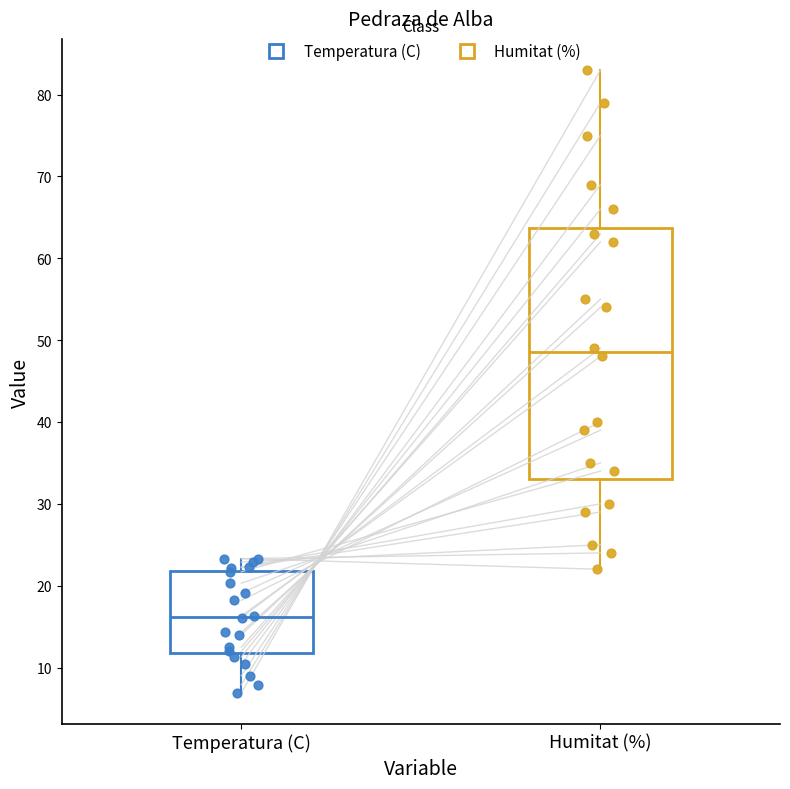

Reading left to right, transcribe this box plot: for each box, give where its median line is, the range the box spans, and where its two whiskers end, as read against the y-axis. The values are not printed on the chart, so give them approximately, as read against the axis.

Temperatura (C): median 16, box 12 to 22, whiskers 7 to 23
Humitat (%): median 49, box 33 to 64, whiskers 22 to 83